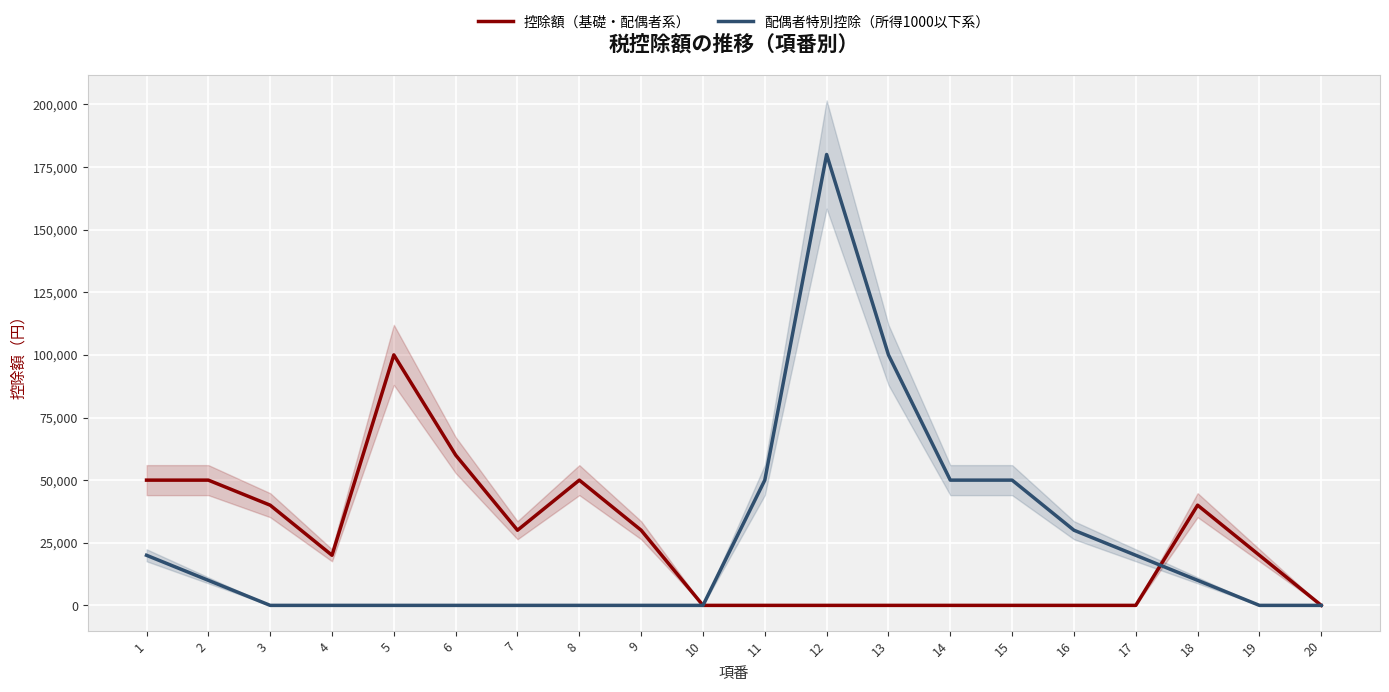

True or false: 配偶者特別控除（所得1000以下系） and 控除額（基礎・配偶者系） intersect in this chart.

True